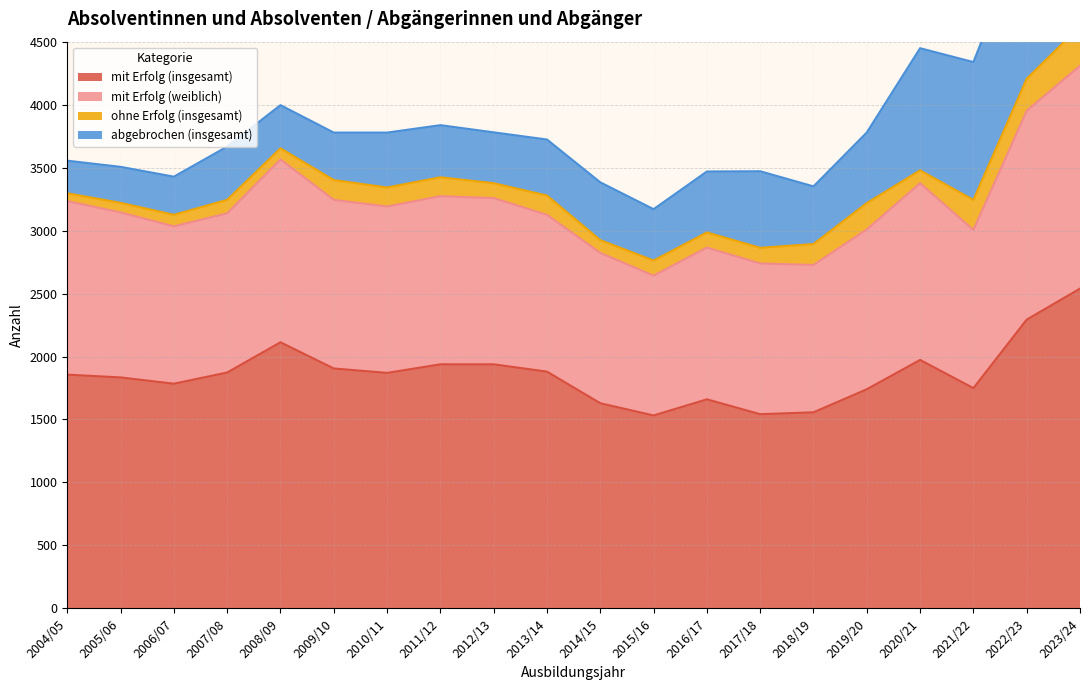

What is the difference between the mit Erfolg (insgesamt) values at 2022/23 and 2013/14?

413